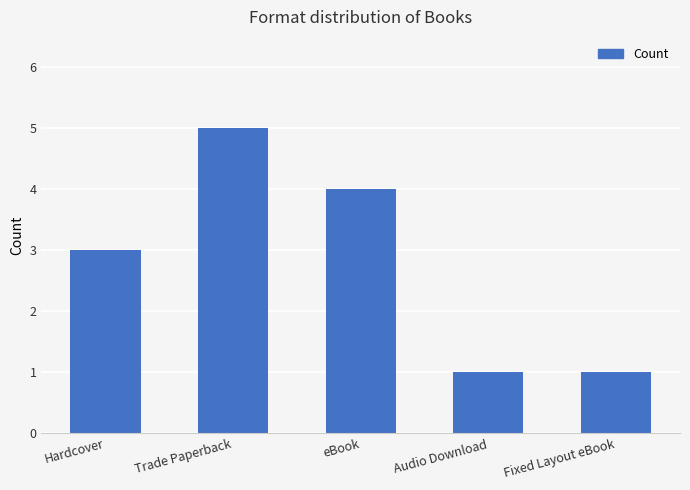

Count the number of categories in the chart.

5